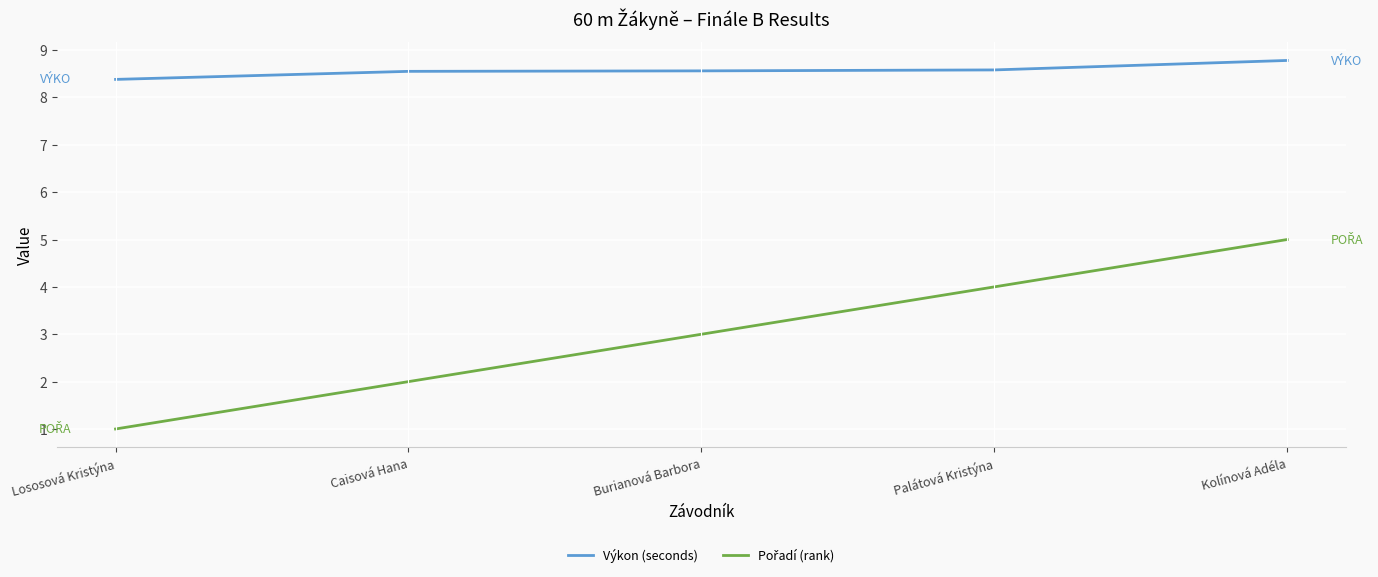

What is the difference between the highest and lowest values at Burianová Barbora?

5.6